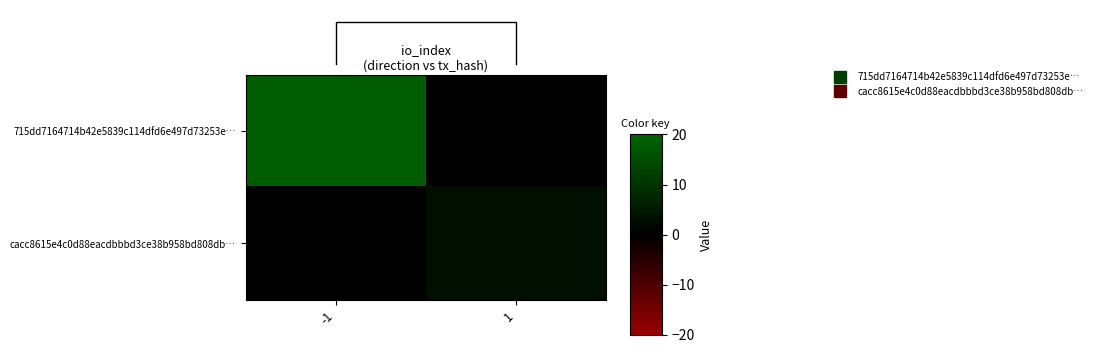

Which series has the widest spread of values?

715dd7164714b42e5839c114dfd6e497d73253e…